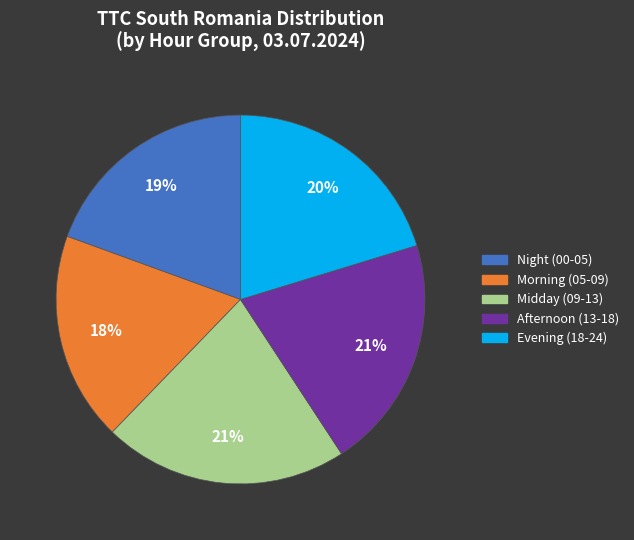

Is there a majority slice in this chart?

No